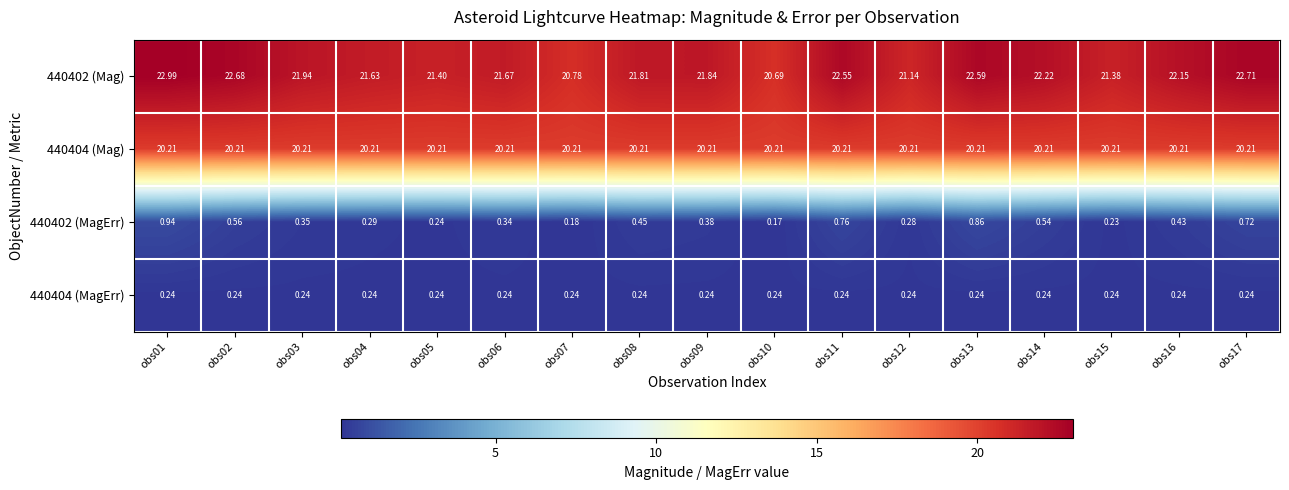

What is the greatest value displayed?

23.0